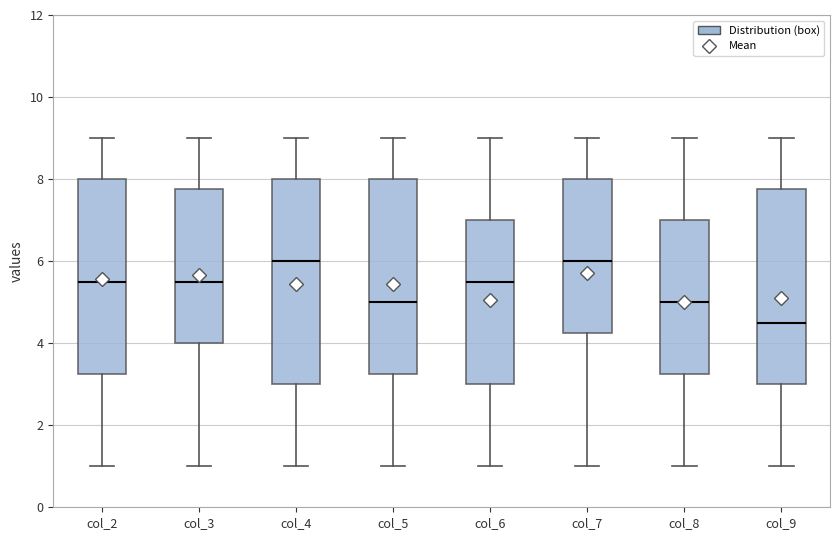

Reading left to right, transcribe this box plot: for each box, give where its median line is, the range the box spans, and where its two whiskers end, as read against the y-axis. The values are not printed on the chart, so give them approximately, as read against the axis.

col_2: median 5.6, box 3.2 to 8.0, whiskers 1.0 to 9.0
col_3: median 5.6, box 4.0 to 7.8, whiskers 1.0 to 9.0
col_4: median 6.0, box 3.0 to 8.0, whiskers 1.0 to 9.0
col_5: median 5.0, box 3.2 to 8.0, whiskers 1.0 to 9.0
col_6: median 5.6, box 3.0 to 7.0, whiskers 1.0 to 9.0
col_7: median 6.0, box 4.2 to 8.0, whiskers 1.0 to 9.0
col_8: median 5.0, box 3.2 to 7.0, whiskers 1.0 to 9.0
col_9: median 4.6, box 3.0 to 7.8, whiskers 1.0 to 9.0